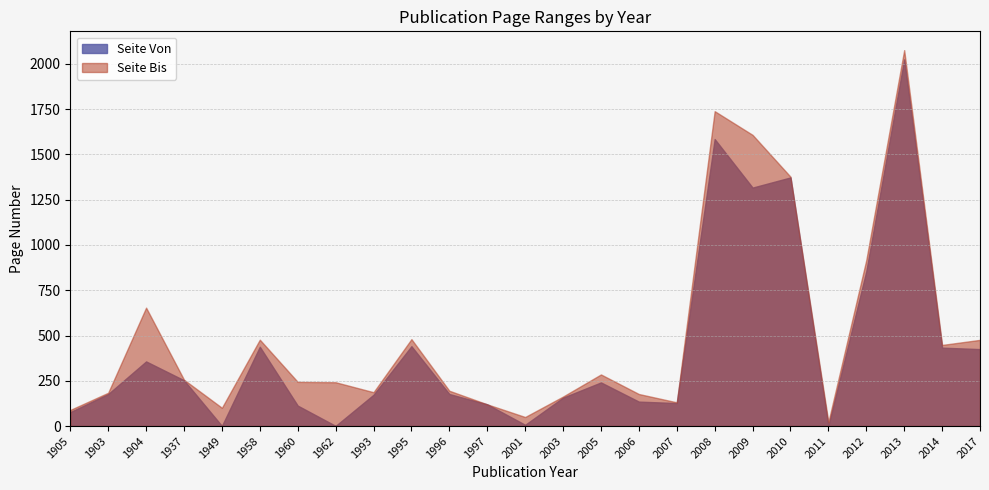

What position from the left is 1993?

9